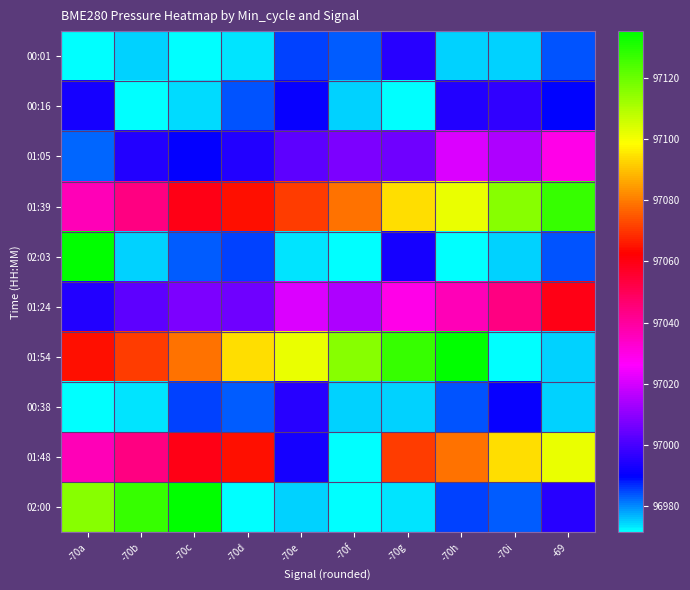

At -70d, list the series in order from largest to smallest.

01:54, 01:39, 01:48, 01:24, 01:05, 02:03, 00:16, 00:38, 00:01, 02:00